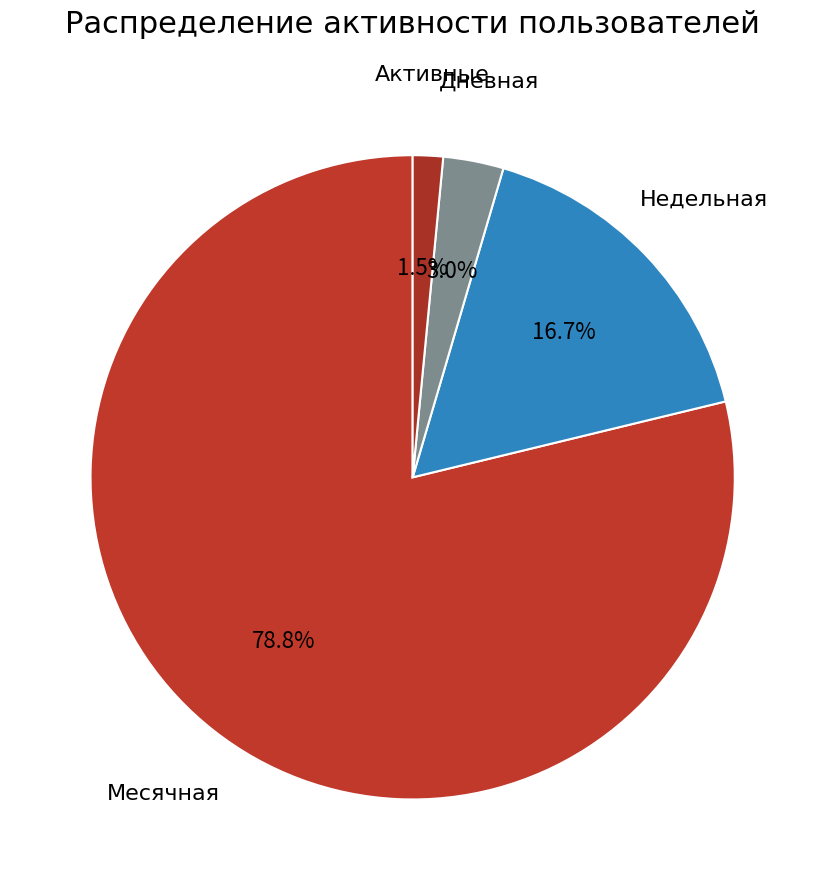

Which has a higher value, Недельная or Активные?

Недельная